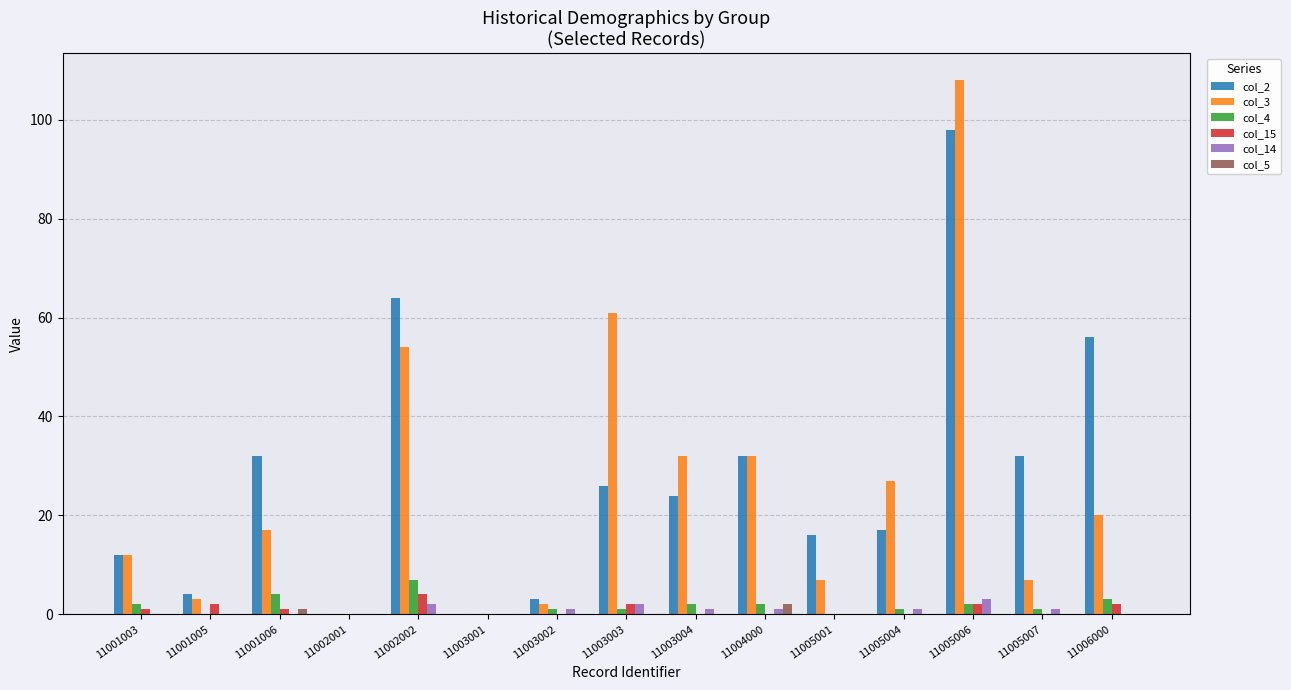

What is the maximum value for col_4?

7